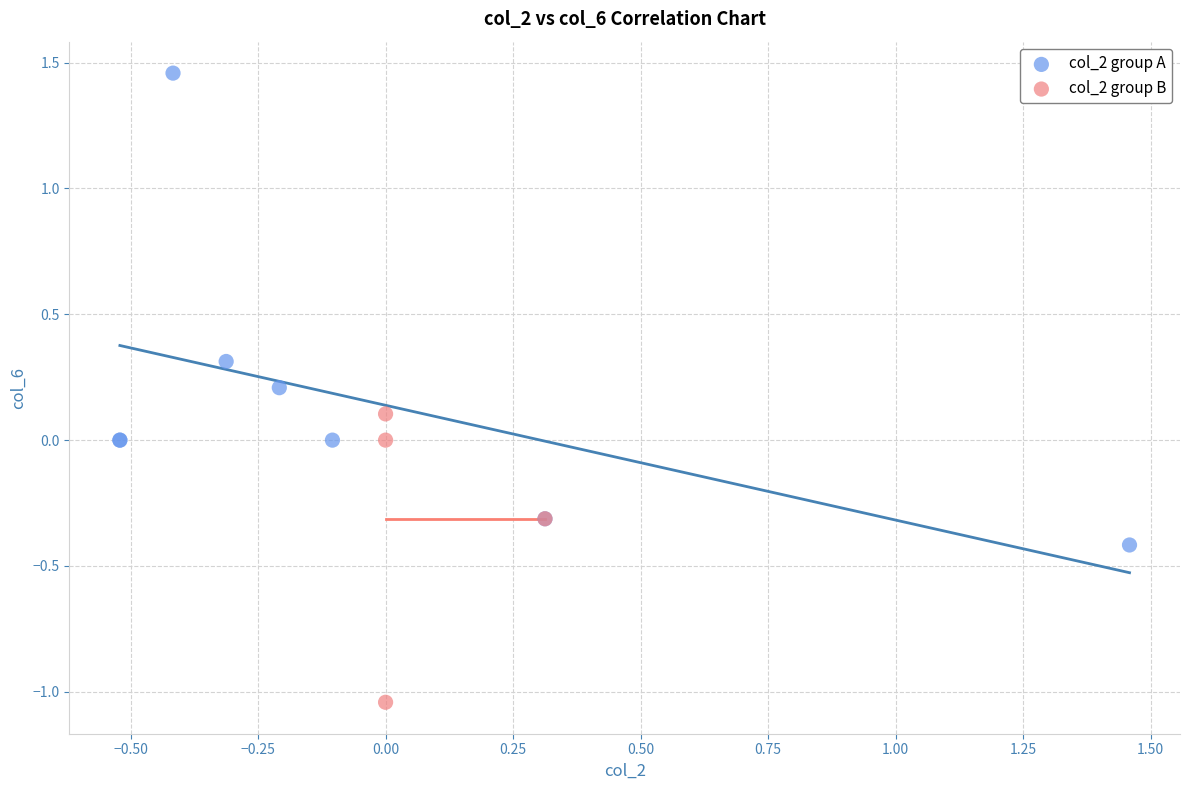

Which series has the largest Y range (max minus min)?

col_2 group A